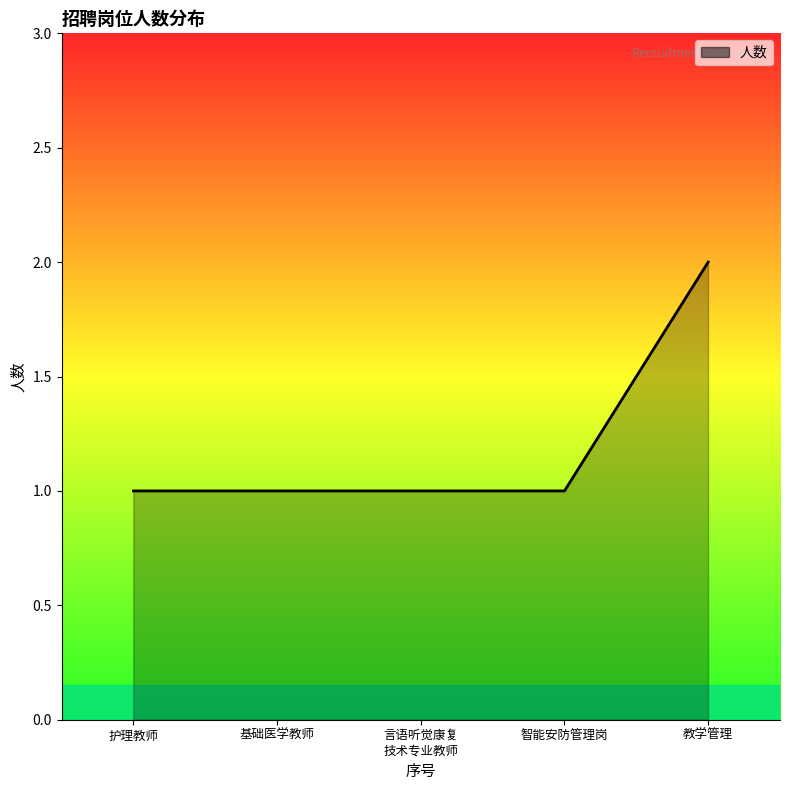

Which has a higher value, 教学管理 or 言语听觉康复
技术专业教师?

教学管理